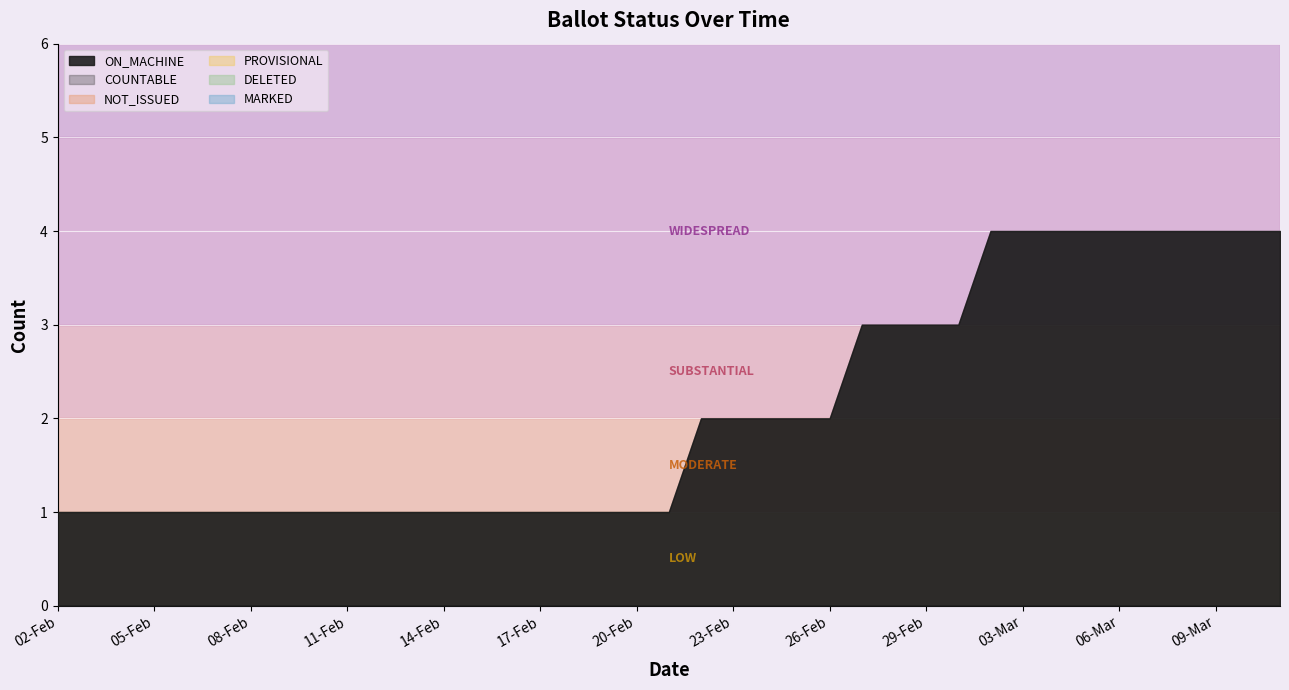

At how many categories does at least one series exceed 0?

39